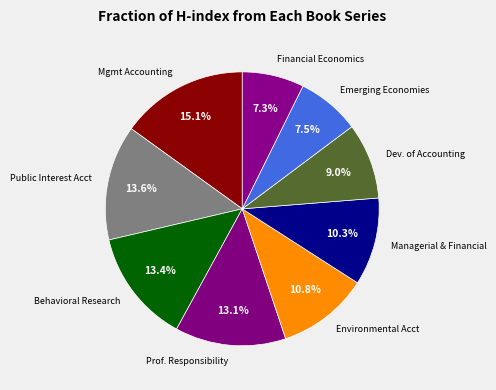

Does Emerging Economies represent more than half of the total?

No